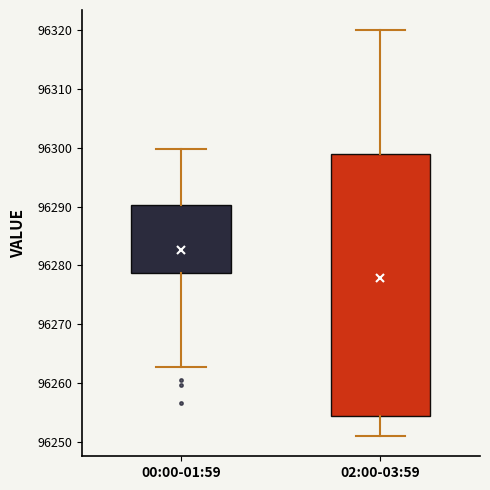

Reading left to right, read every box against the y-axis: the position of its median line, the range the box covers, and the ends of its whiskers. The values are not printed on the chart, so give them approximately, as read against the axis.

00:00-01:59: median 96286, box 96279 to 96290, whiskers 96263 to 96300
02:00-03:59: median 96274, box 96254 to 96299, whiskers 96251 to 96320